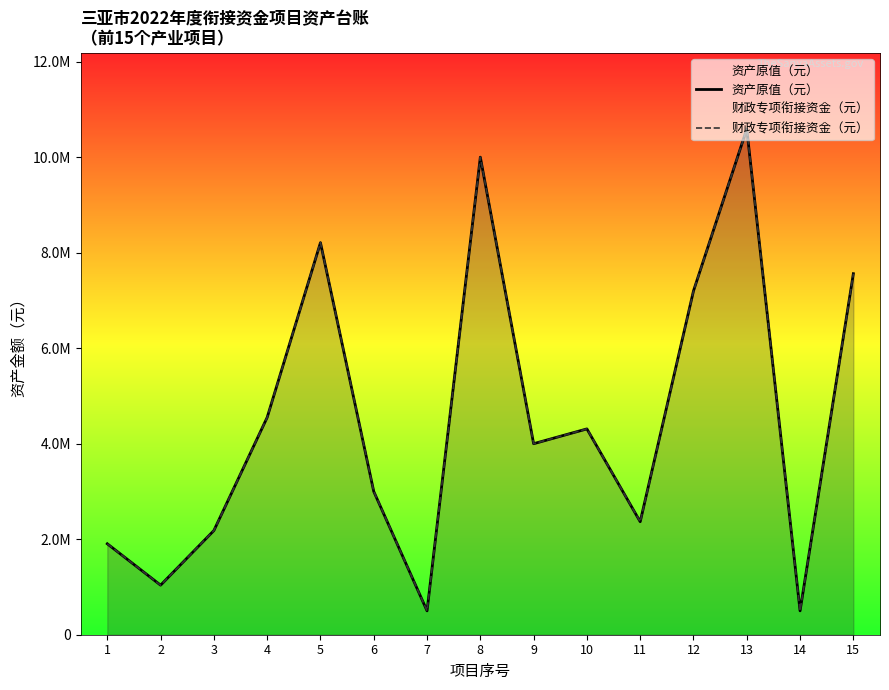

What is the difference between the 资产原值（元） values at 7 and 6?

2500000.0